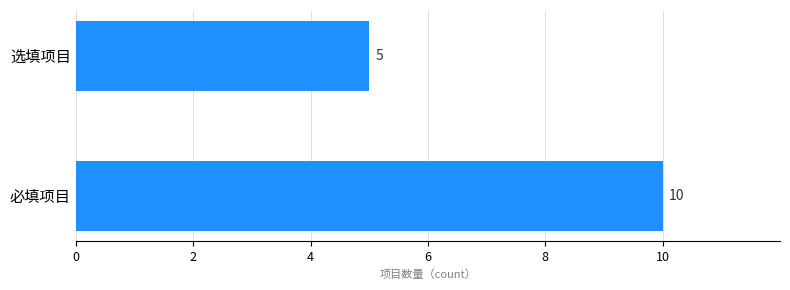

How many distinct data groups are displayed?

1